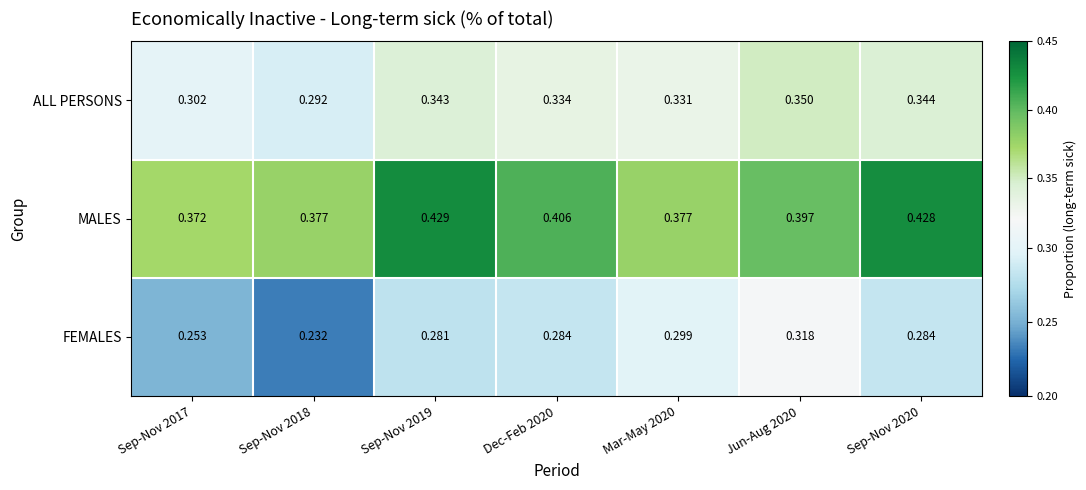

Rank the series by their maximum value, from lowest to highest.

FEMALES, ALL PERSONS, MALES